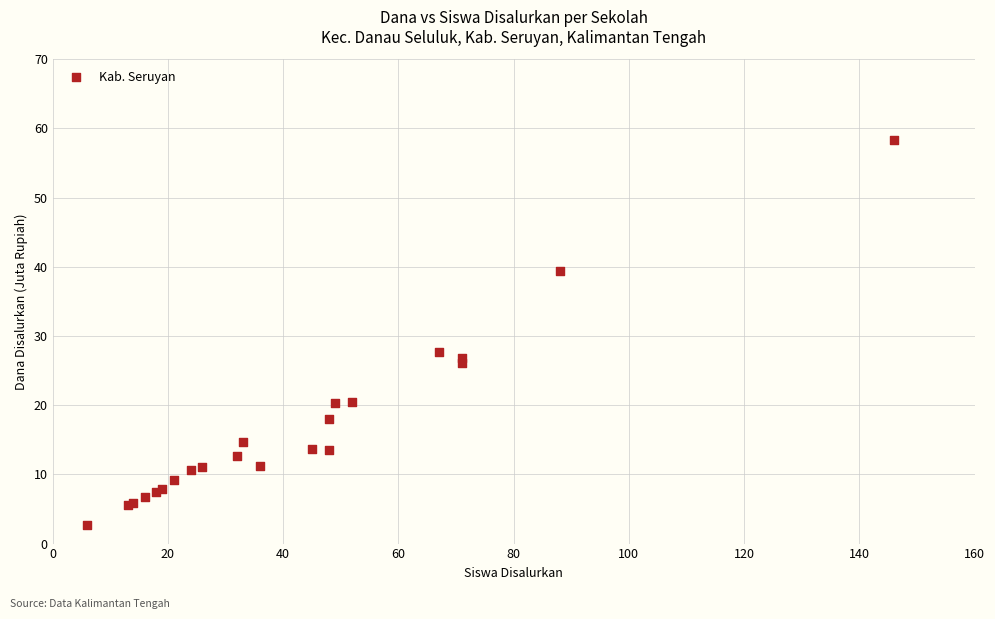

What Y value in the scatter plot is closest to 30?

27.7